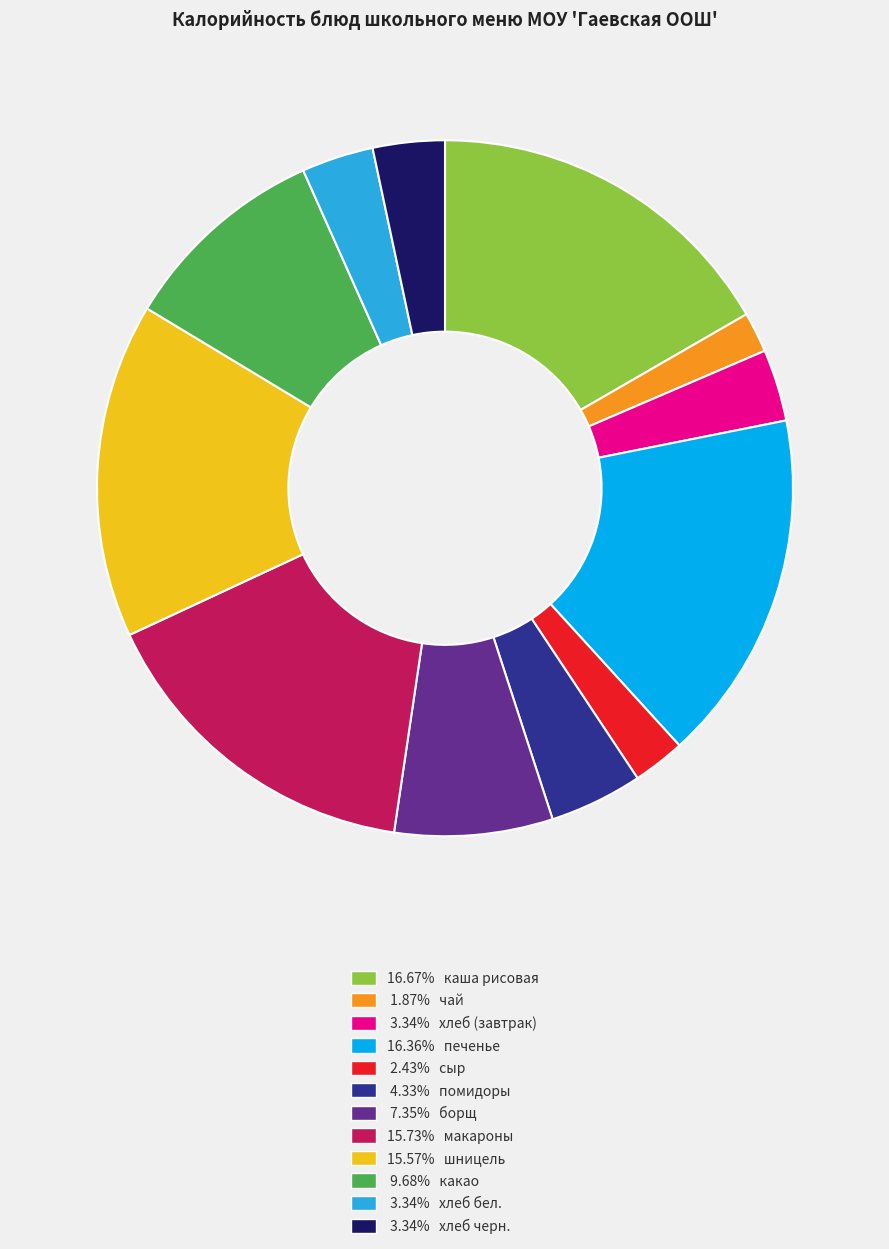

Combined, do 15.57% шницель and 3.34% хлеб (завтрак) account for over 50%?

No